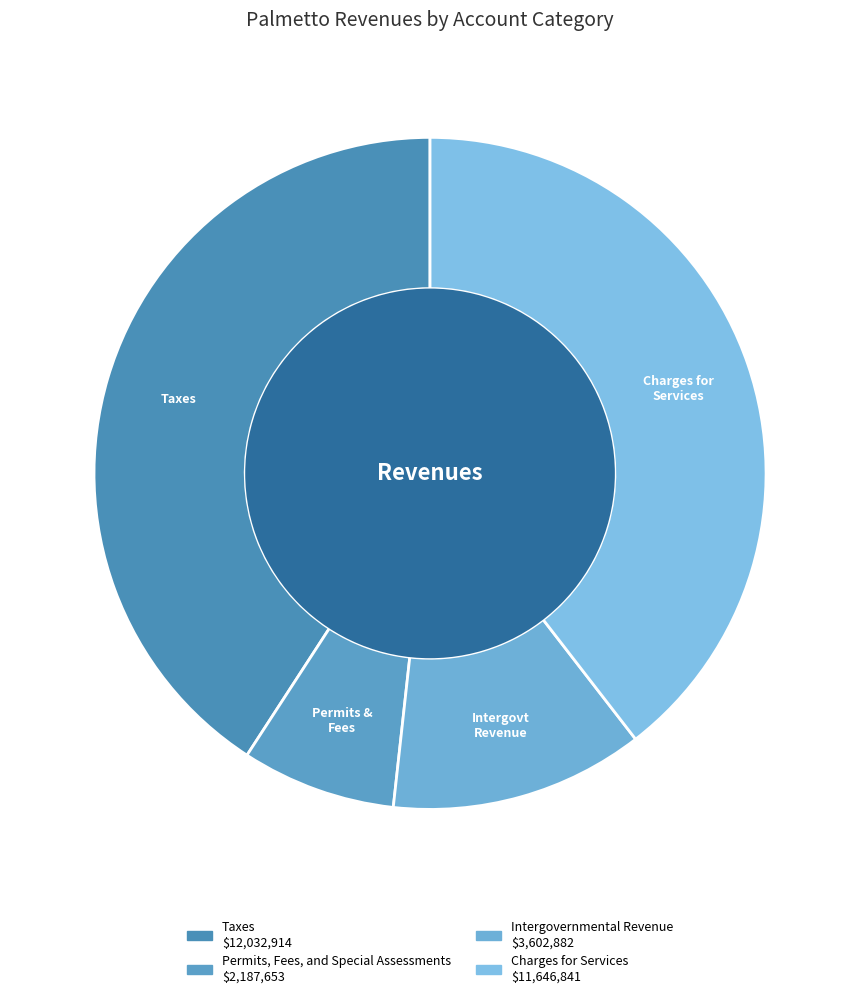

Is the sum of Charges for Services and Intergovernmental Revenue greater than half?

Yes